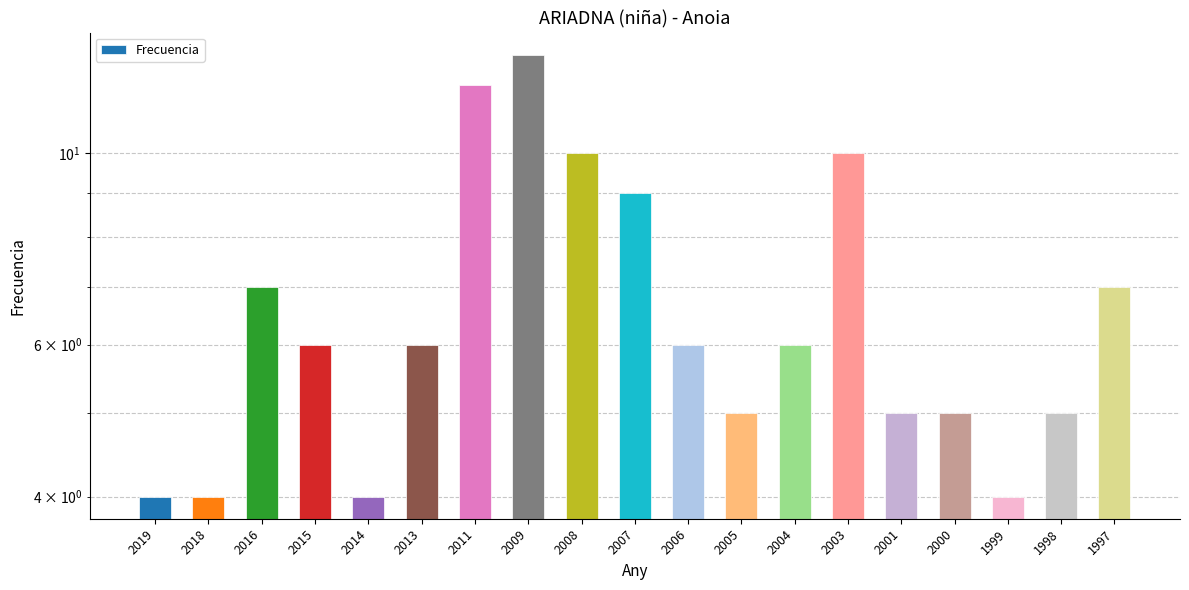

What is the change in value from 2005 to 2004?

+1